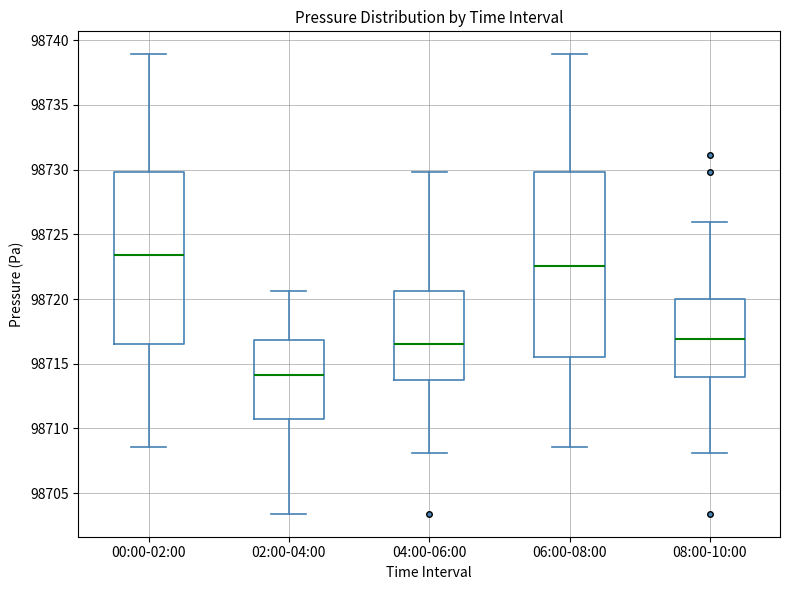

Where is the lower edge of the box for 02:00-04:00 on the y-axis? The values are not printed on the chart, so give them approximately, as read against the axis.

98710.5